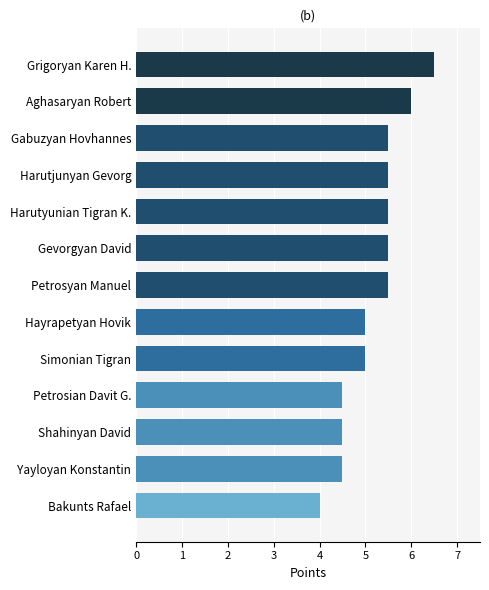

What is the sum of all values?

67.5